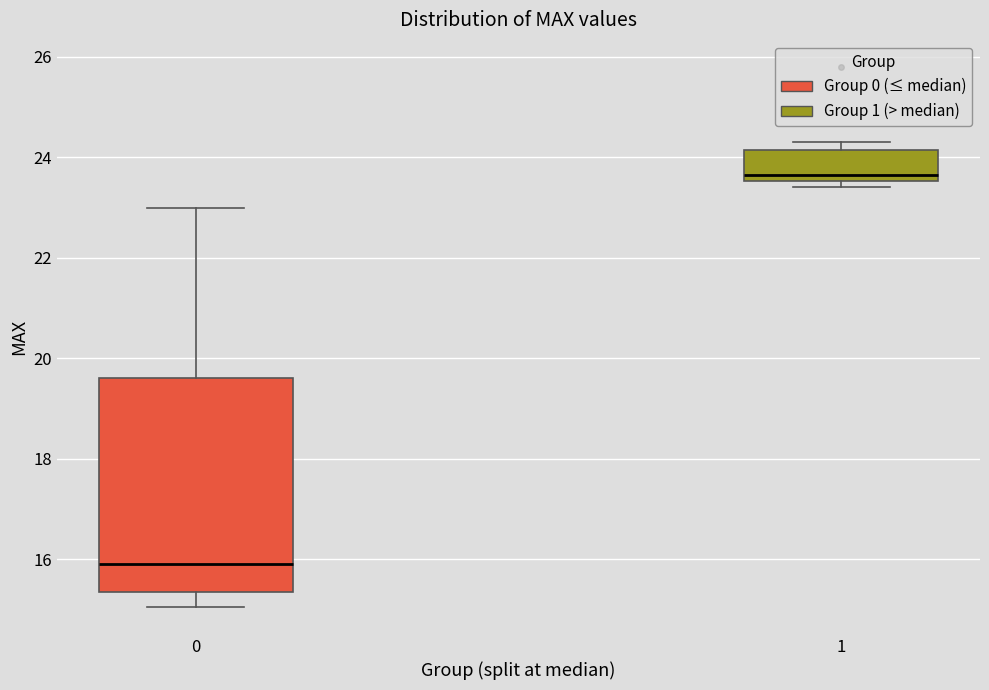

Where is the upper edge of the box at x = 1 on the y-axis? The values are not printed on the chart, so give them approximately, as read against the axis.

24.2